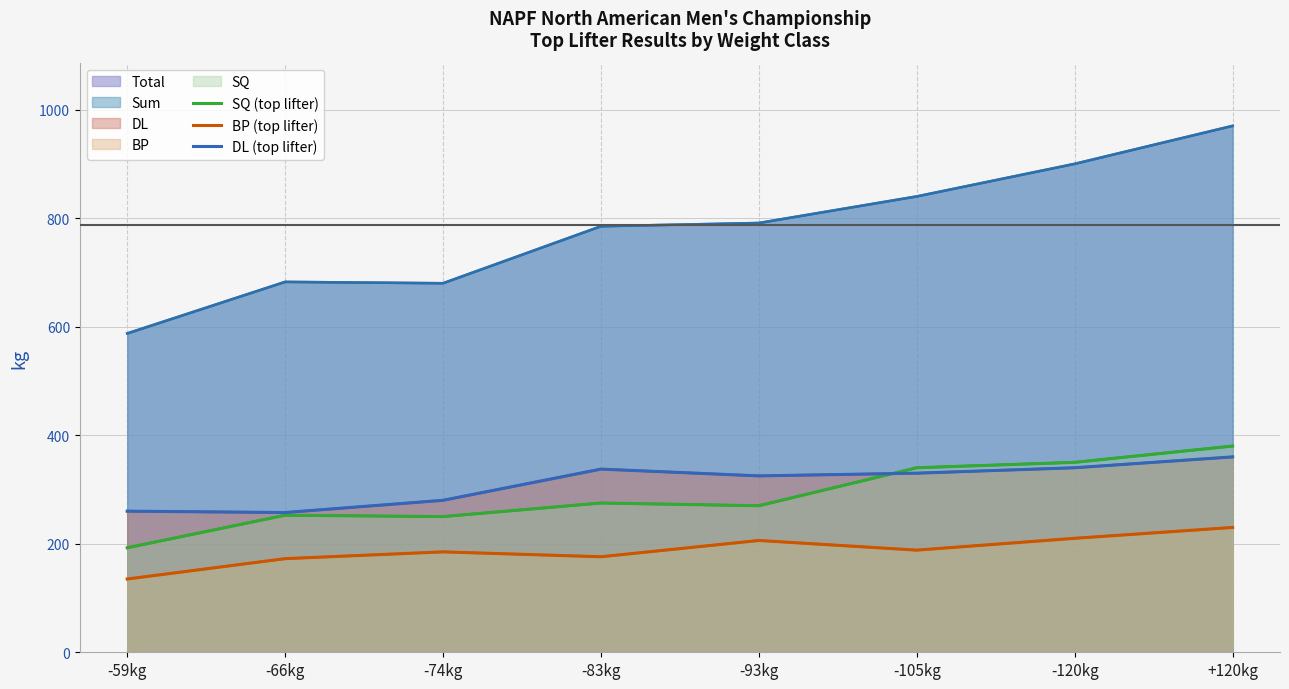

What is the maximum value for DL (top lifter)?

360.0